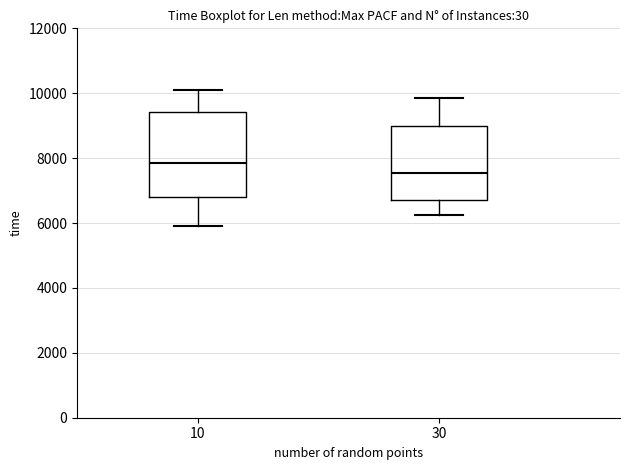

Reading left to right, read every box against the y-axis: the position of its median line, the range the box covers, and the ends of its whiskers. The values are not printed on the chart, so give them approximately, as read against the axis.

10: median 7800, box 6800 to 9400, whiskers 6000 to 10200
30: median 7600, box 6600 to 9000, whiskers 6200 to 9800